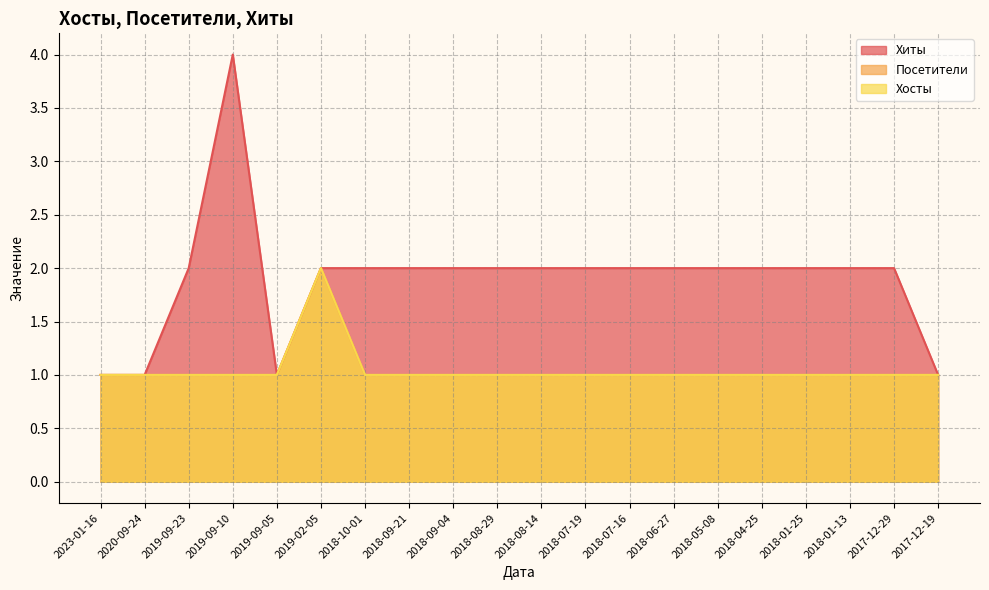

How many interior local peaks does the Посетители series have?

1